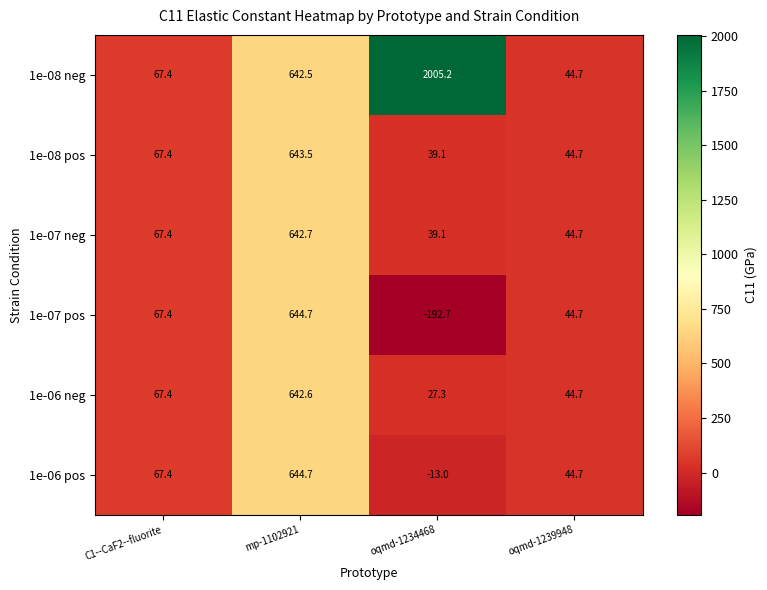

What is the difference between the second highest and minimum values in the 1e-07 pos series?

260.1